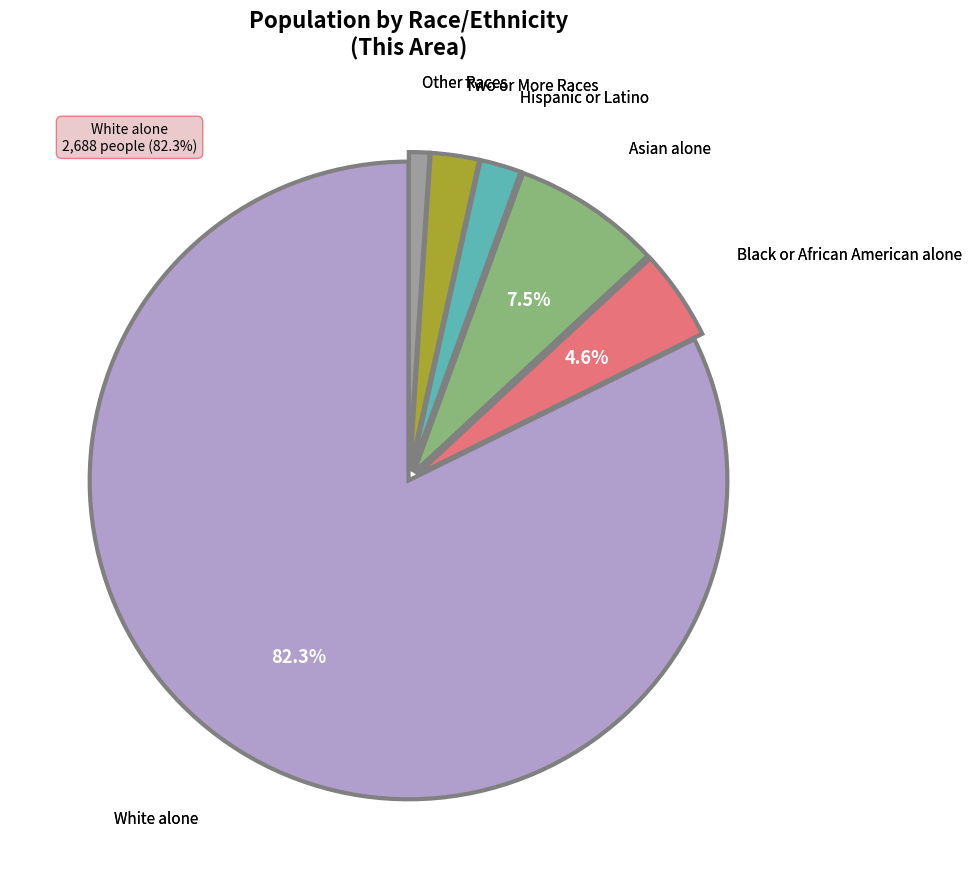

Is there a majority slice in this chart?

Yes